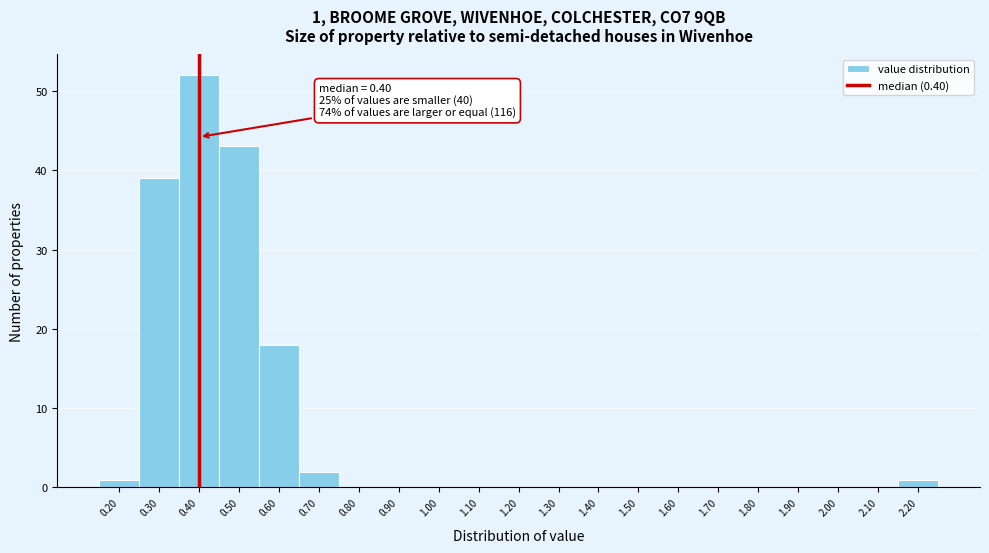

Over which range of the x-axis is the bar tallest?

0.35 to 0.45